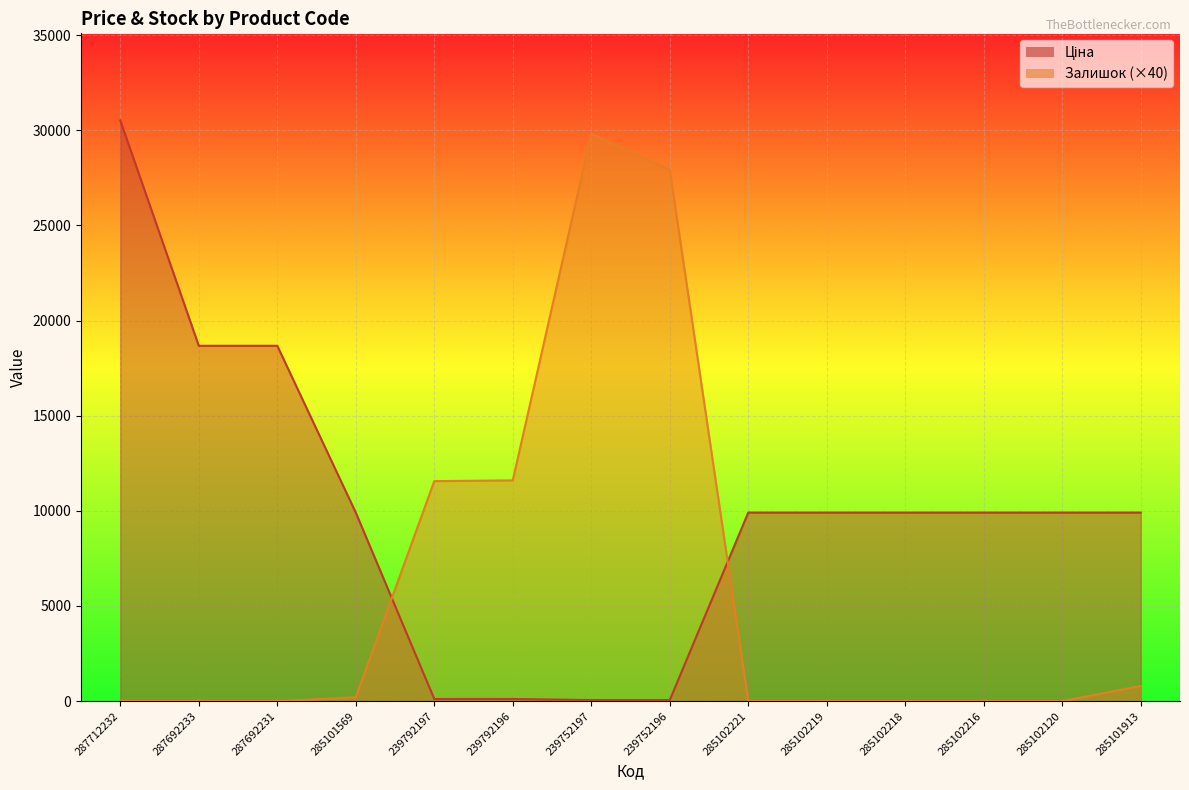

How many lines are shown in the chart?

2